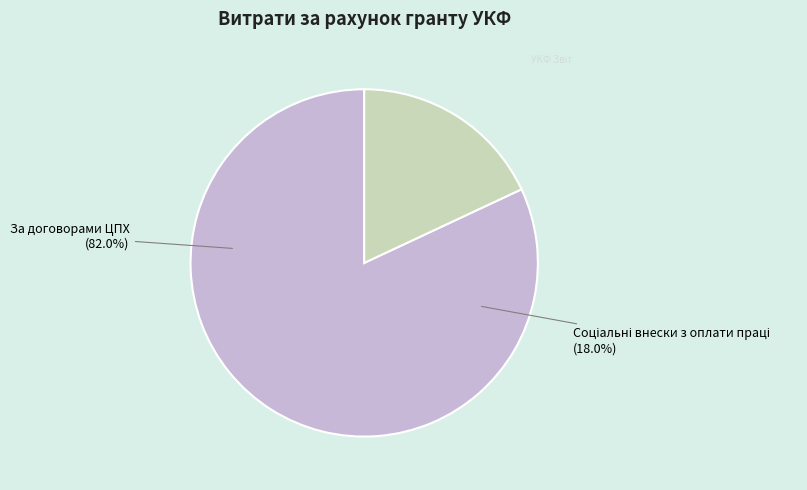

Which slice is the smallest?

Соціальні внески з оплати праці